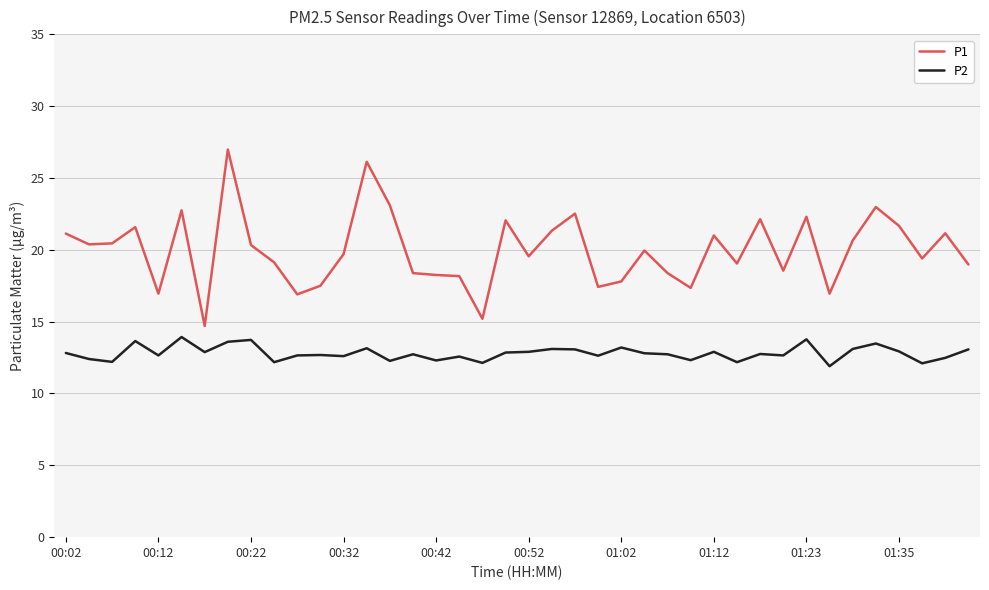

Which series has the largest total across all categories?

P1